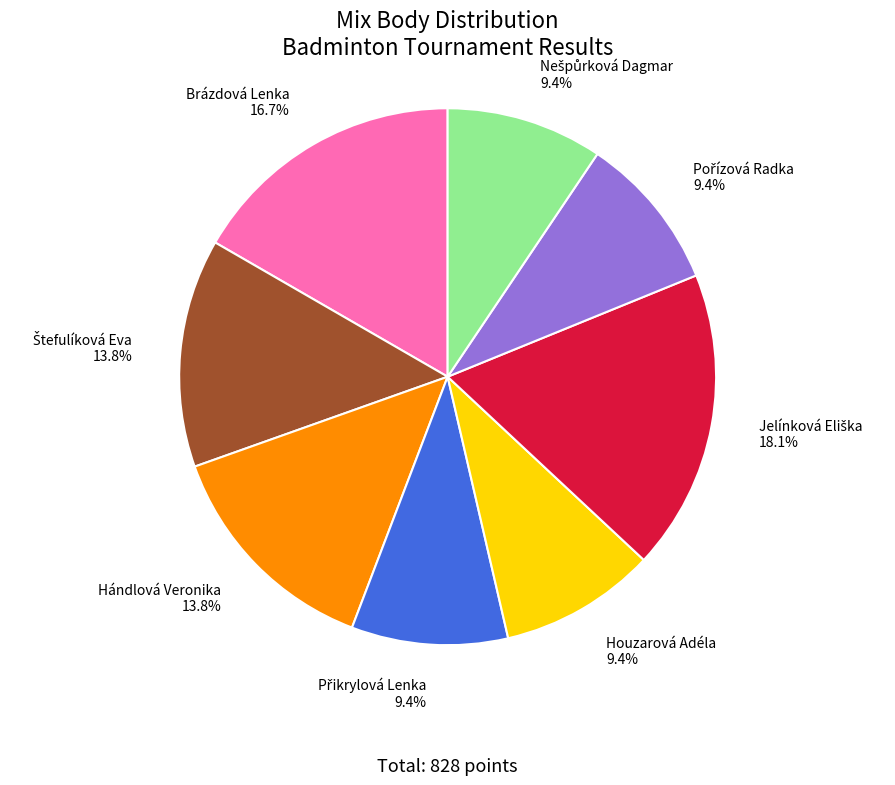

Between Brázdová Lenka 16.7% and Houzarová Adéla 9.4%, which is larger?

Brázdová Lenka 16.7%